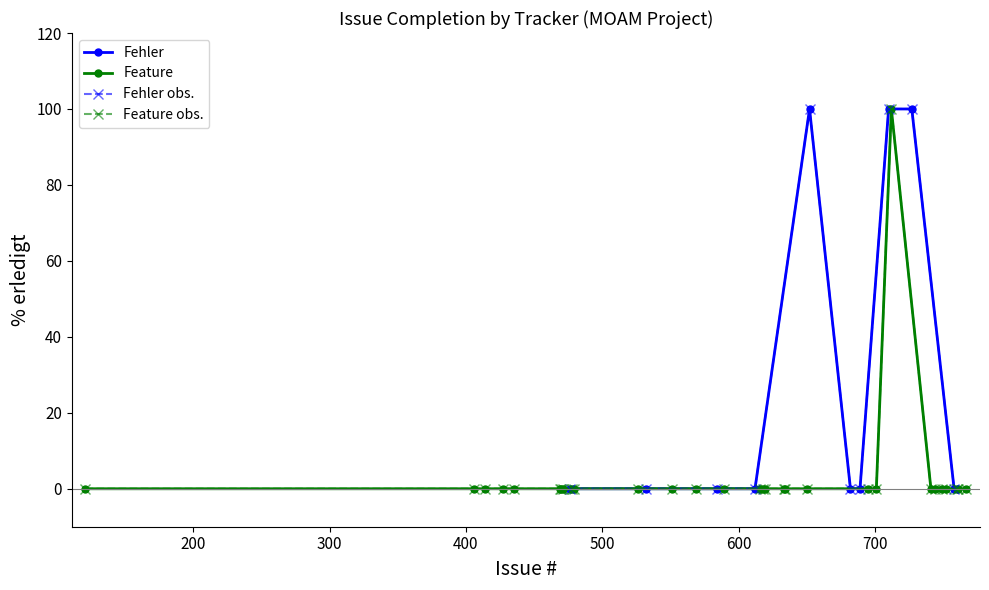

What is the sum of the Fehler values at 710 and 727?

200